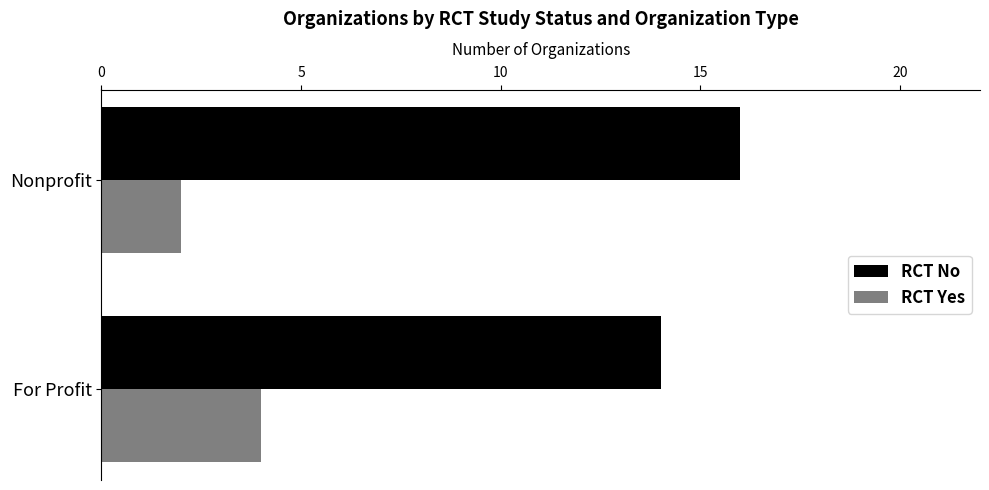

Which series has the largest total across all categories?

RCT No